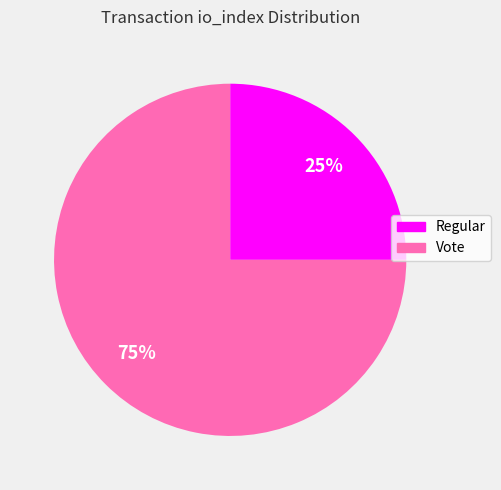

The Regular slice represents 9% of the pie. True or false?

False